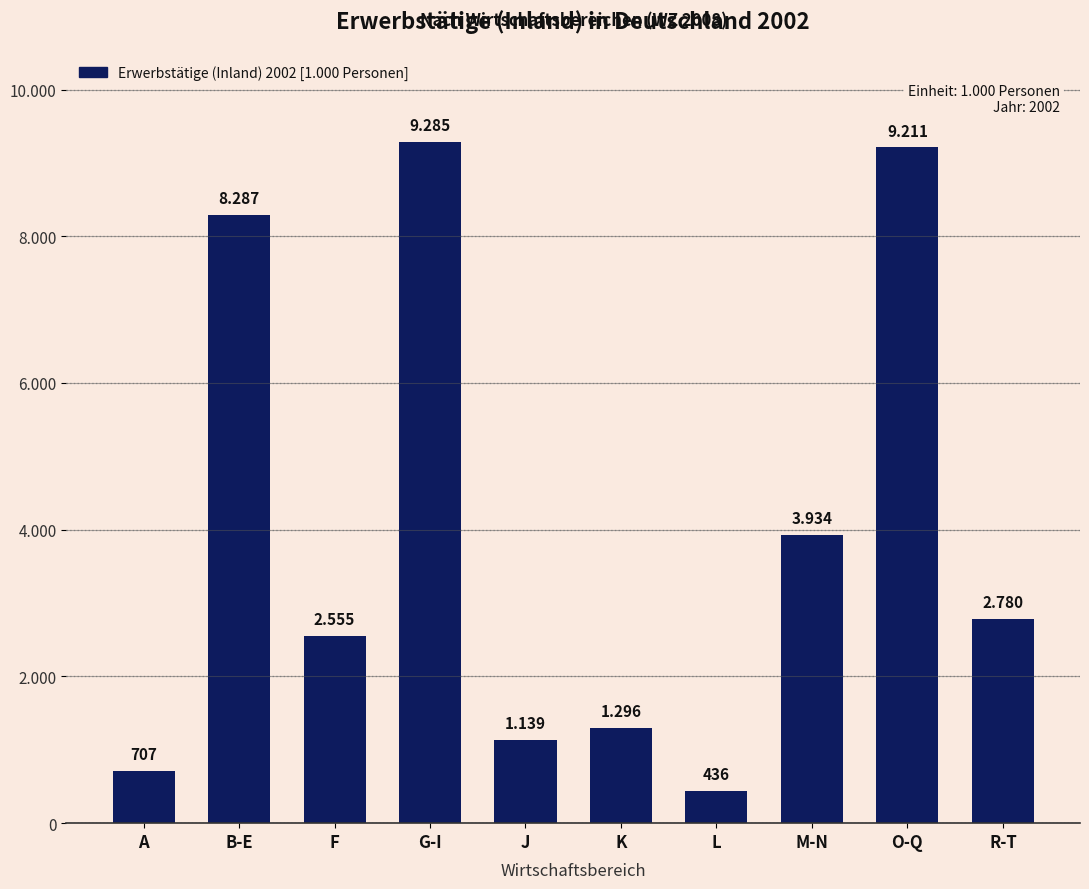

What is the average value?

3963